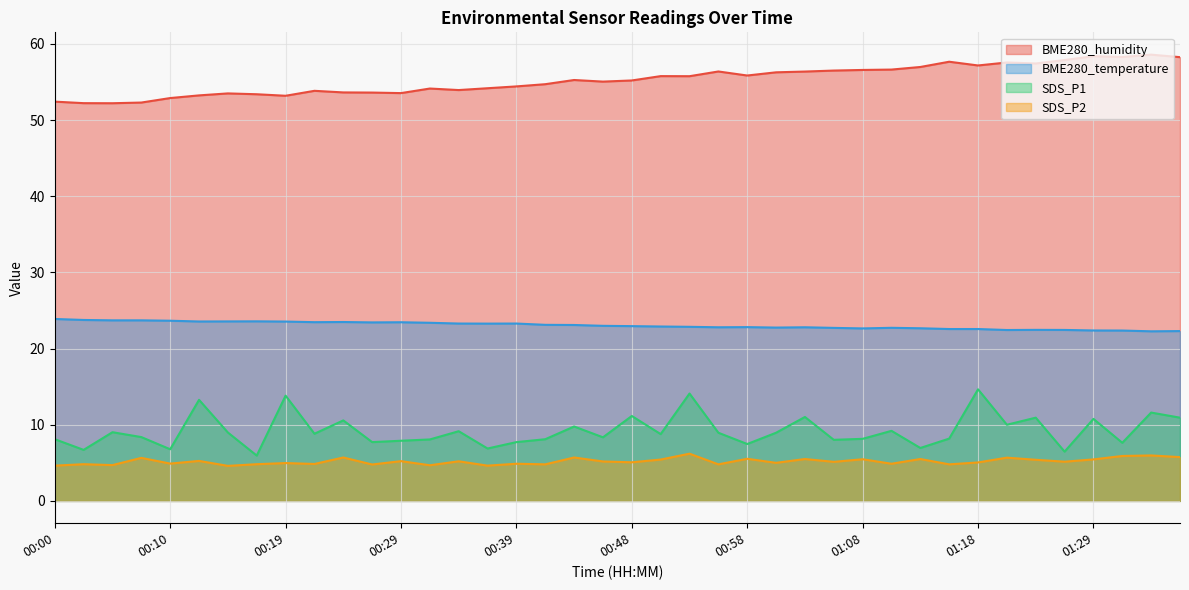

What is the value of the SDS_P1 point at the 30th from the left?

9.2